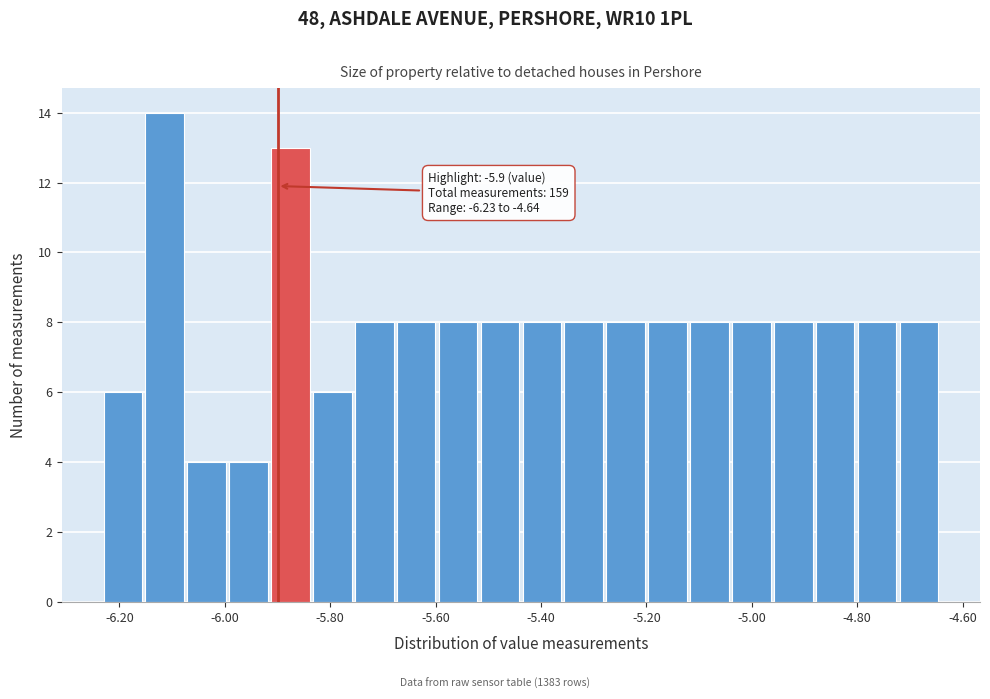

Around what value on the x-axis is the tallest bar? Give the approximate position of its centre, as read against the axis.

-6.12